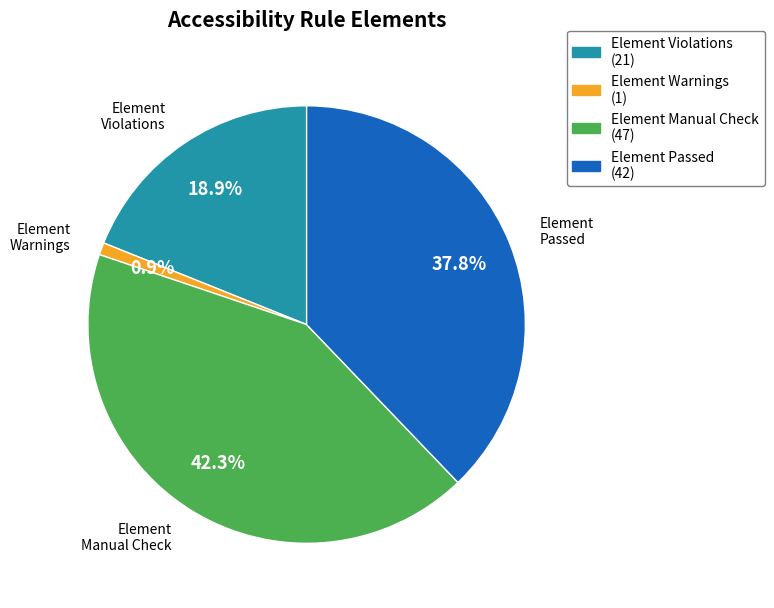

Rank the categories by value from highest to lowest.

Element Manual Check, Element Passed, Element Violations, Element Warnings